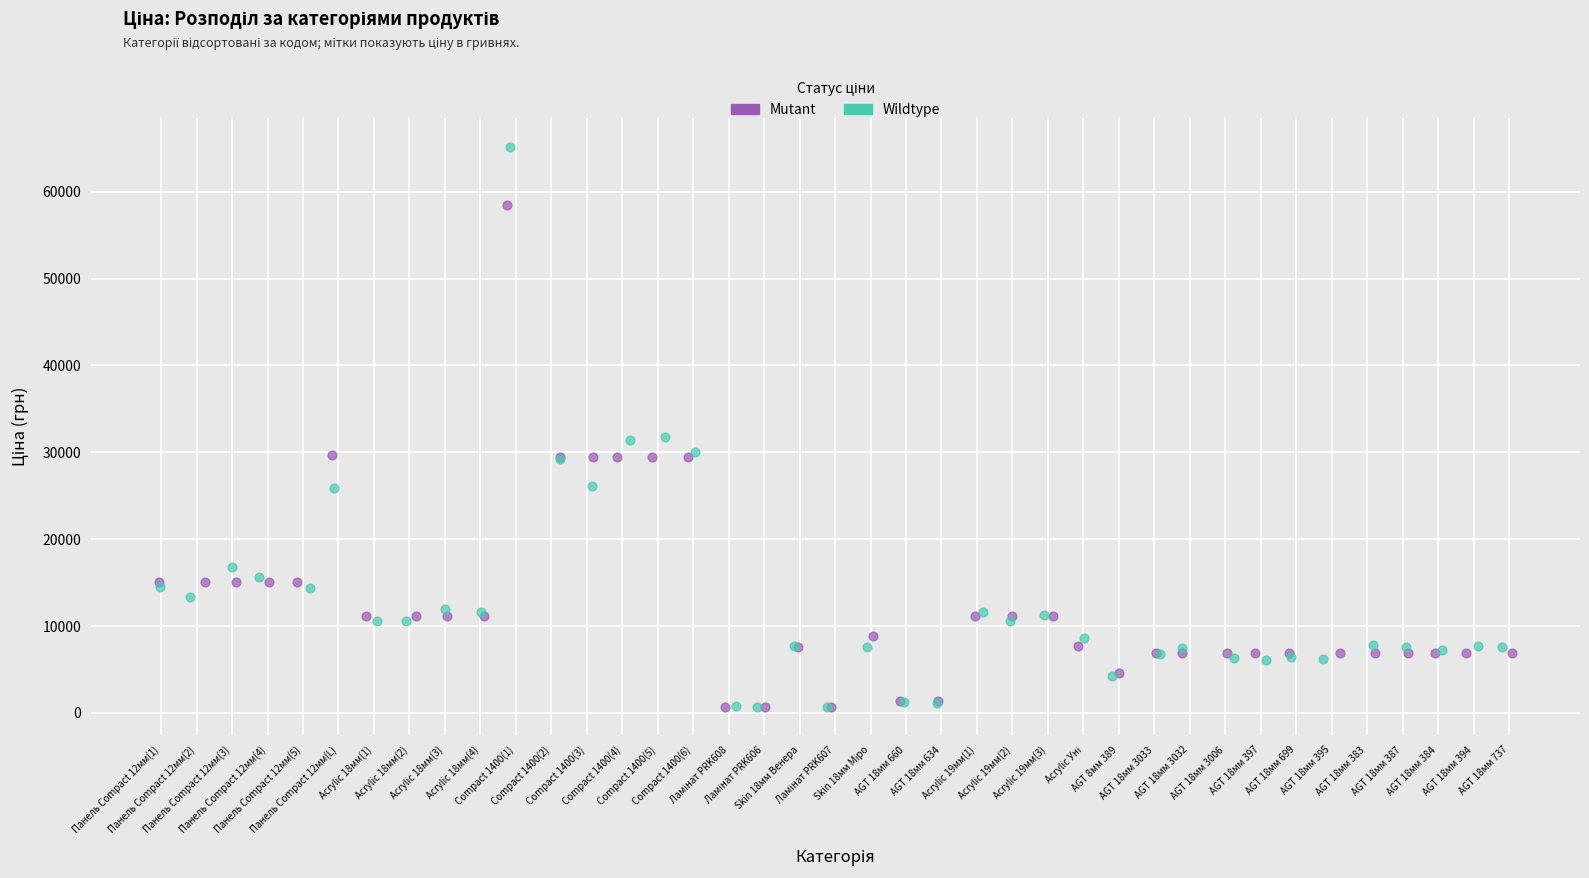

Which series contains the highest Y value?

Wildtype